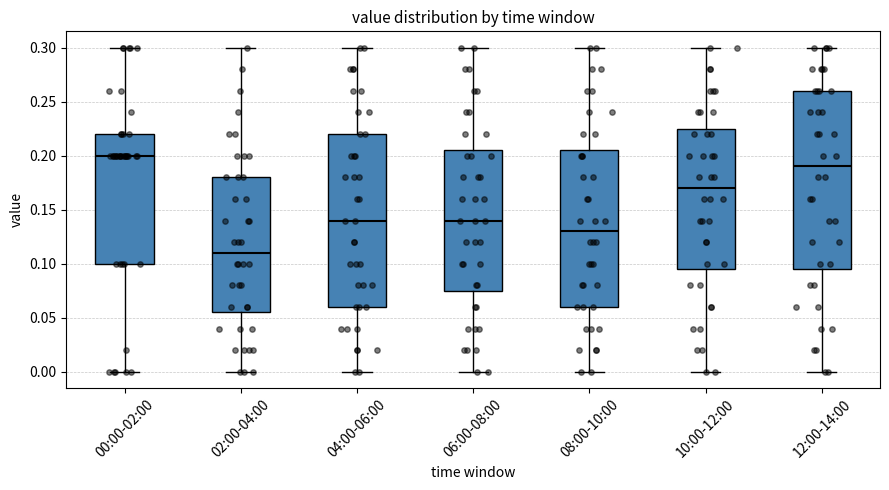

Which box has the lowest median line?

02:00-04:00